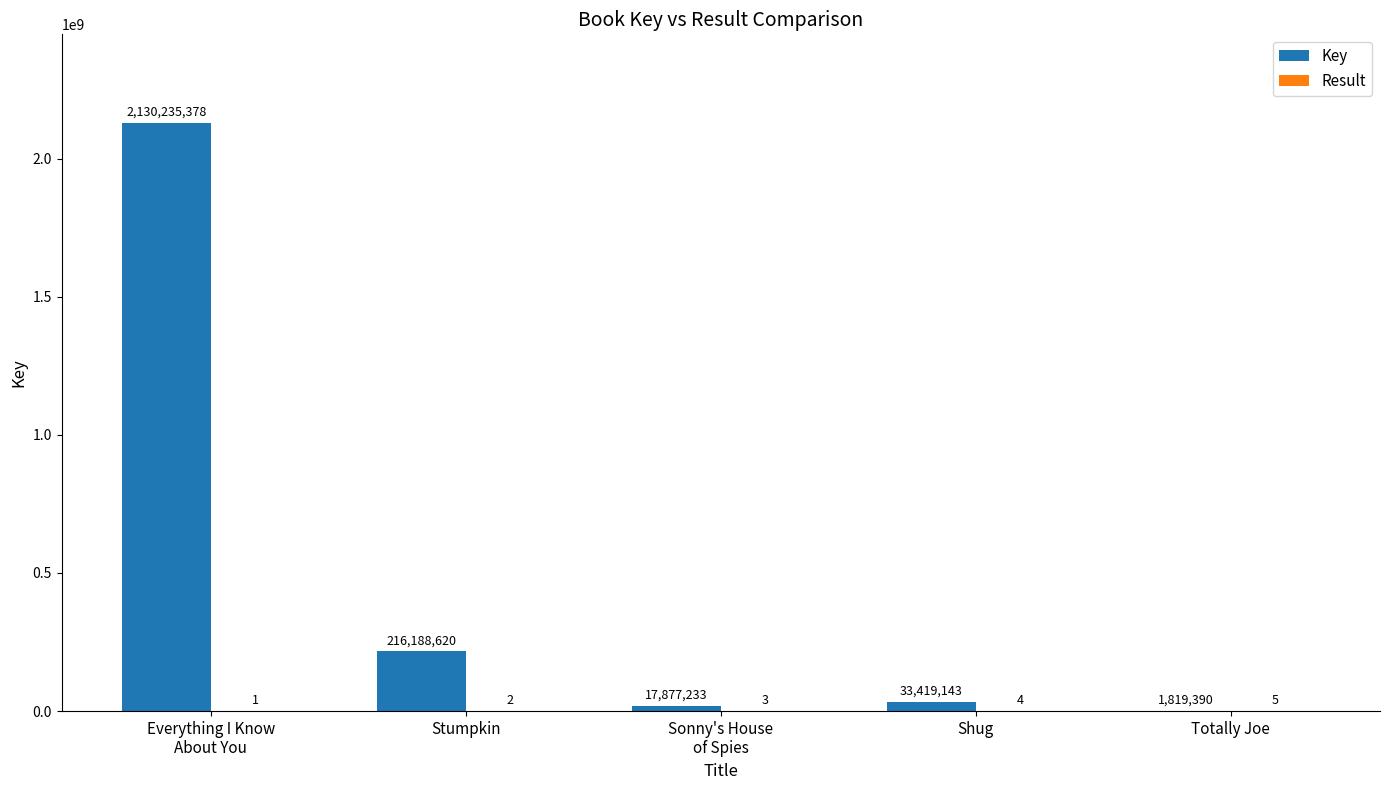

What is the approximate value of Key at Stumpkin, to the nearest 100?

216188600